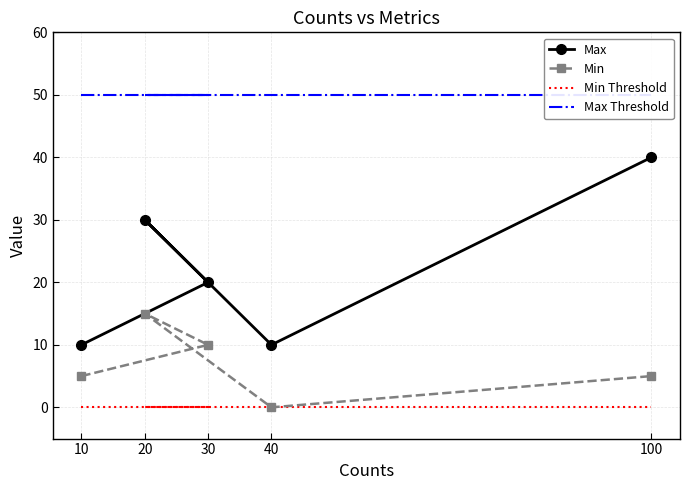

What are all the series names shown in the legend?

Max, Min, Min Threshold, Max Threshold